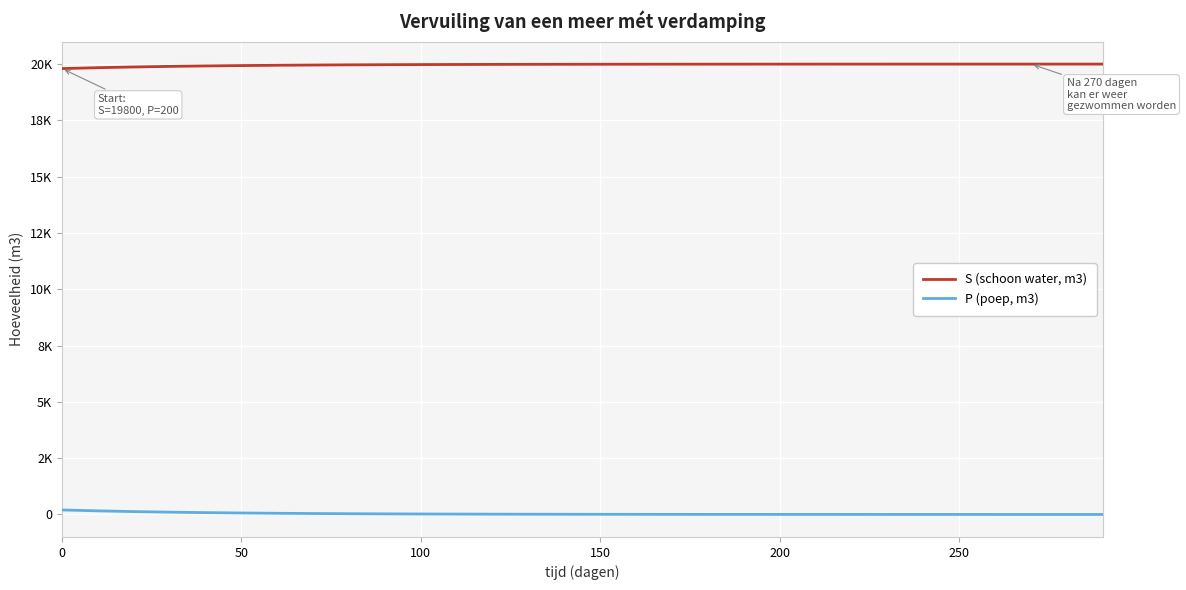

Does the chart have visible grid lines?

Yes